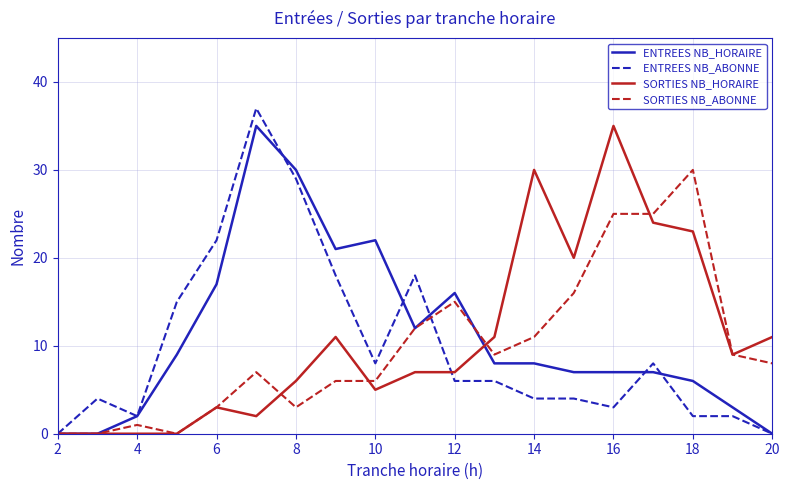

What is the maximum value shown in the chart?

37